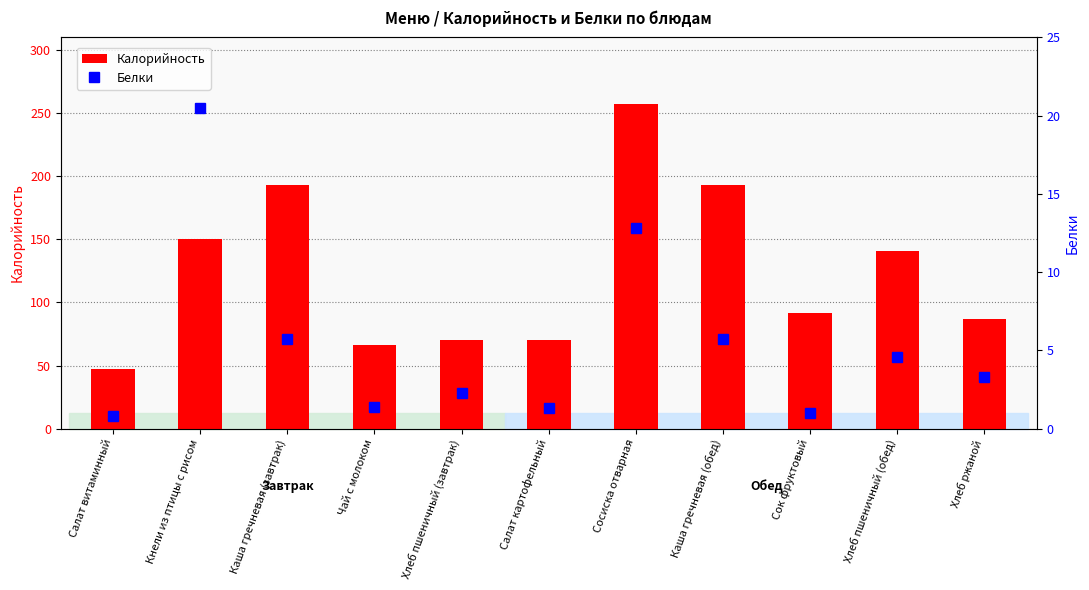

At which category is the sum across all series the highest?

Сосиска отварная